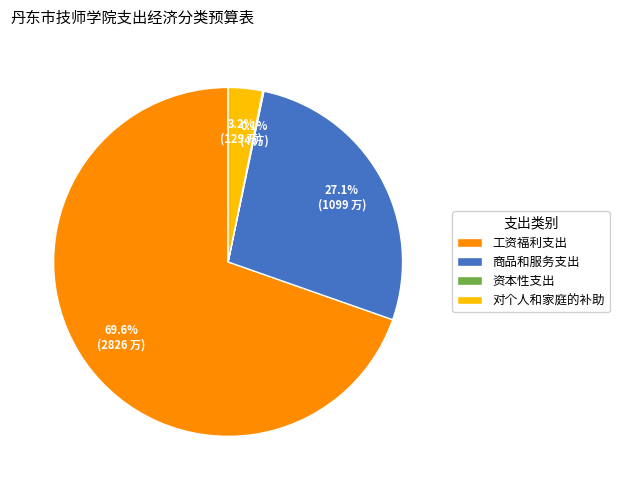

Which slice is the largest?

工资福利支出